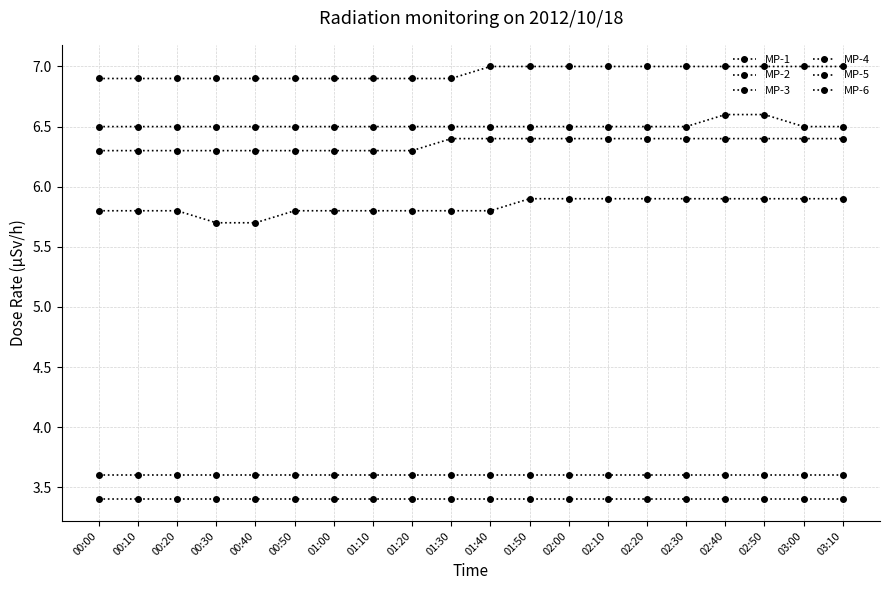

What is the difference between the maximum and minimum values in the MP-4 series?

0.1